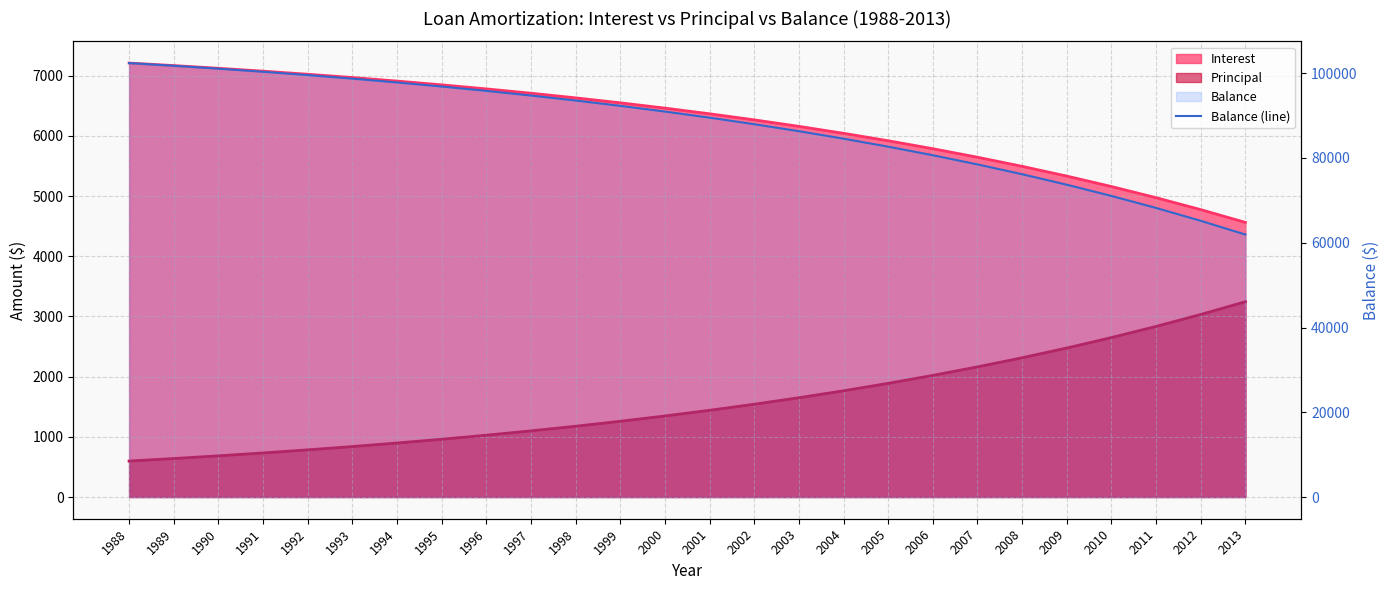

True or false: there are more than 1 points higher than both neighbors.

False